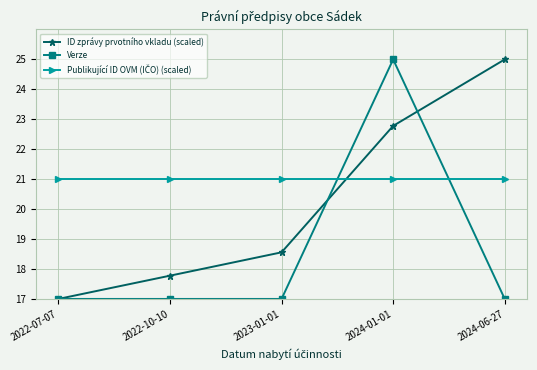

At how many categories does at least one series exceed 18?

5